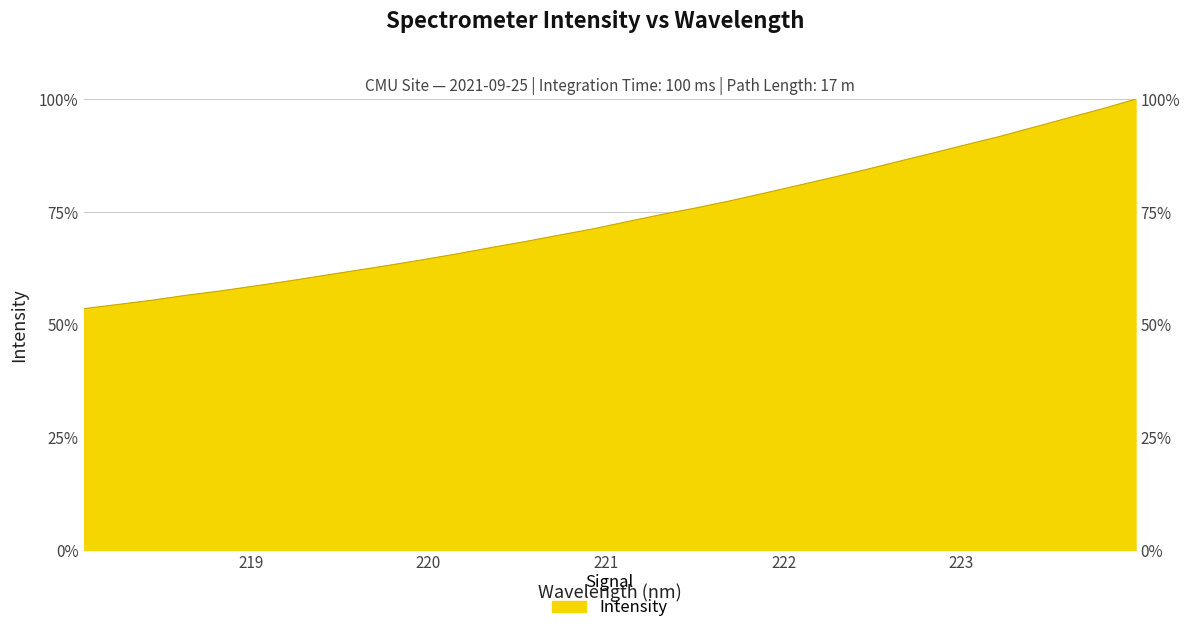

Reading left to right, list all the values displayed in this chart.

0.5	0.5	0.6	0.6	0.6	0.6	0.6	0.6	0.6	0.6	0.6	0.7	0.7	0.7	0.7	0.7	0.7	0.7	0.8	0.8	0.8	0.8	0.8	0.8	0.9	0.9	0.9	0.9	0.9	1.0	1.0	1.0